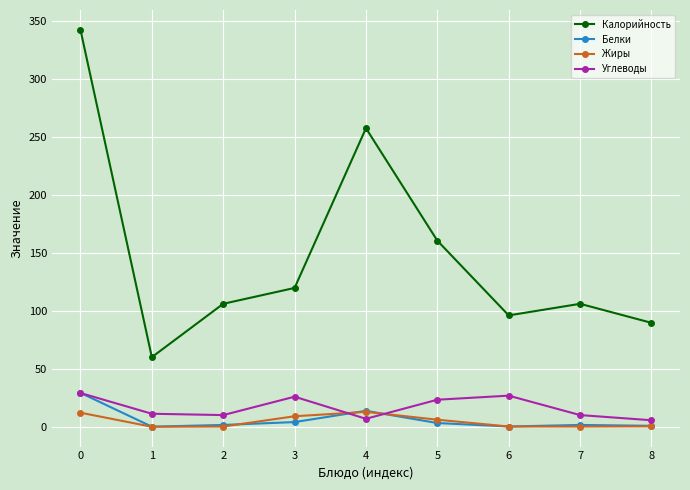

Which series has the largest total across all categories?

Калорийность